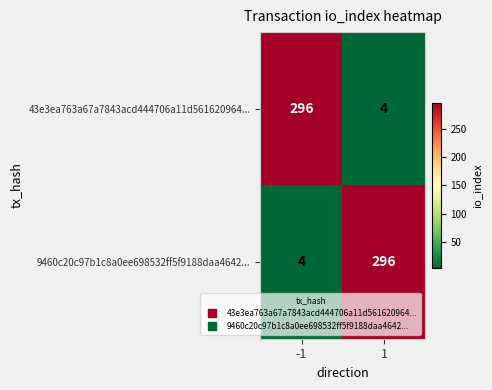

What is the total value across all series at -1?

300